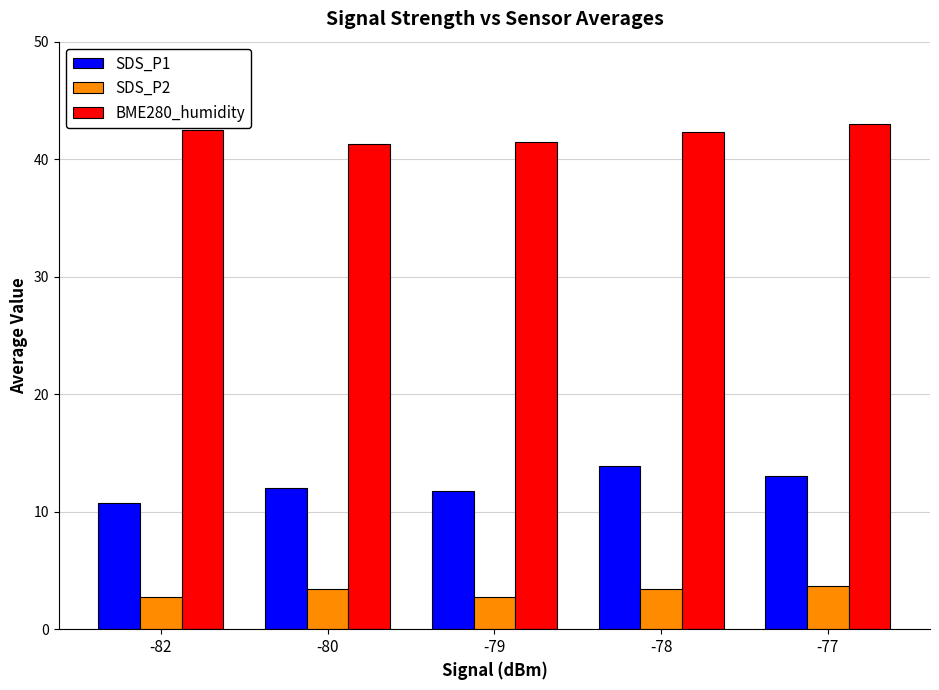

What is the difference between the highest and lowest values at -77?

39.3